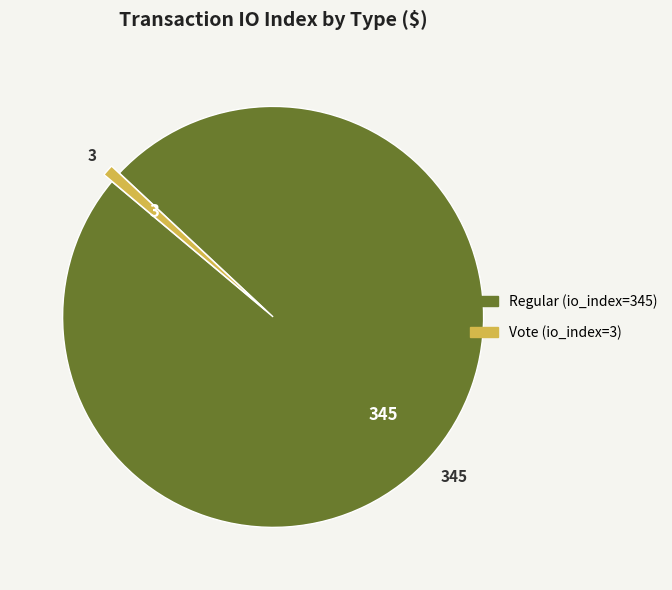

Which category has the biggest portion of the pie?

Regular (io_index=345)